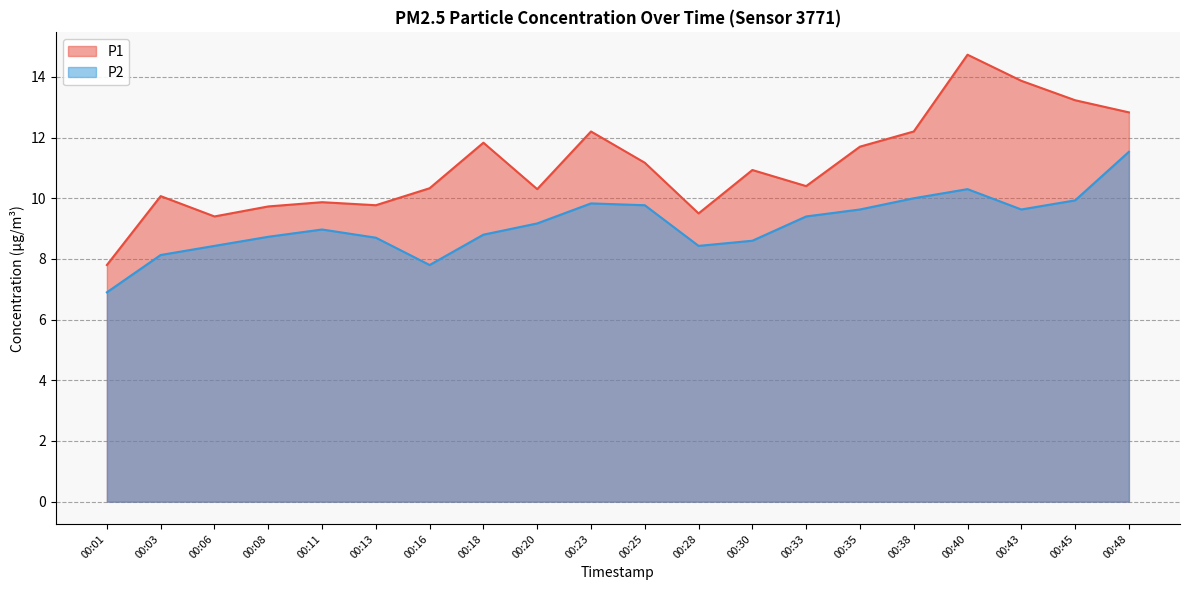

What are all the series names shown in the legend?

P1, P2